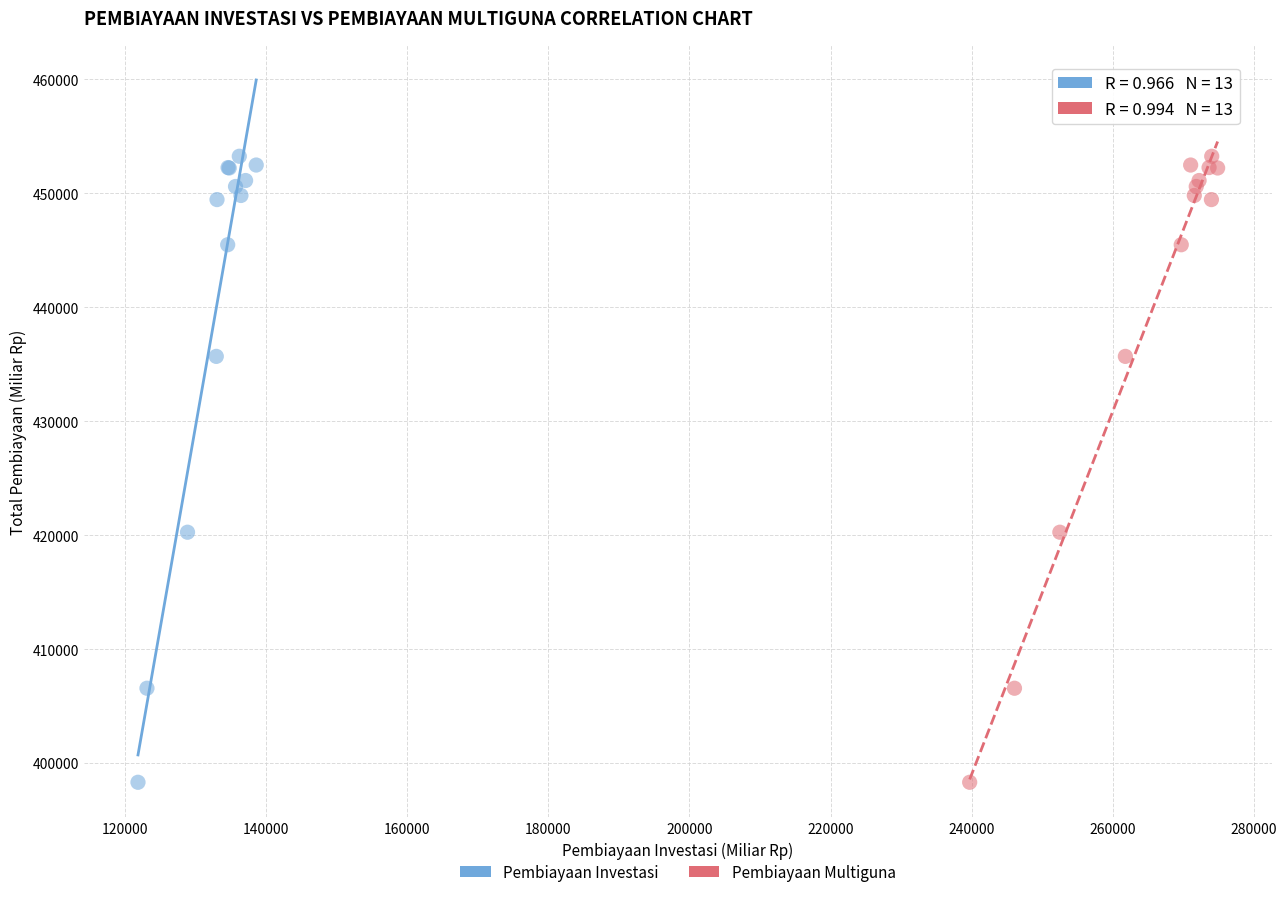

What are all the series names shown in the legend?

Pembiayaan Investasi, Pembiayaan Multiguna